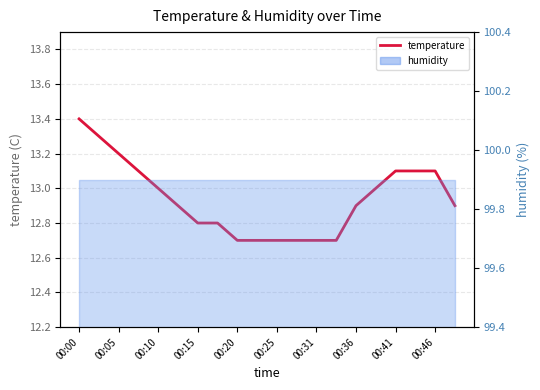

What is the difference between the maximum and minimum values?

0.7